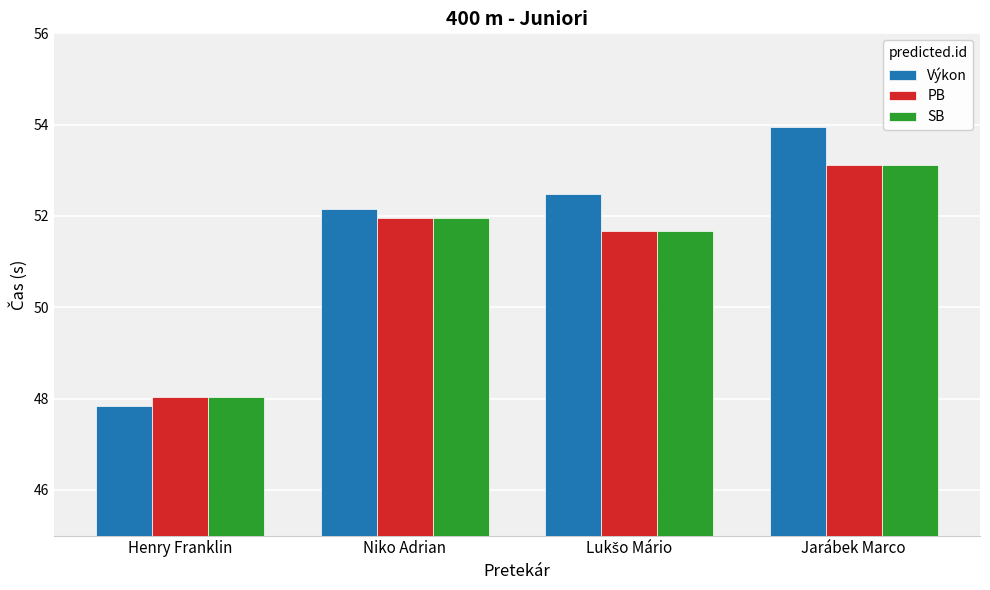

What is the sum of all Výkon values?

206.4